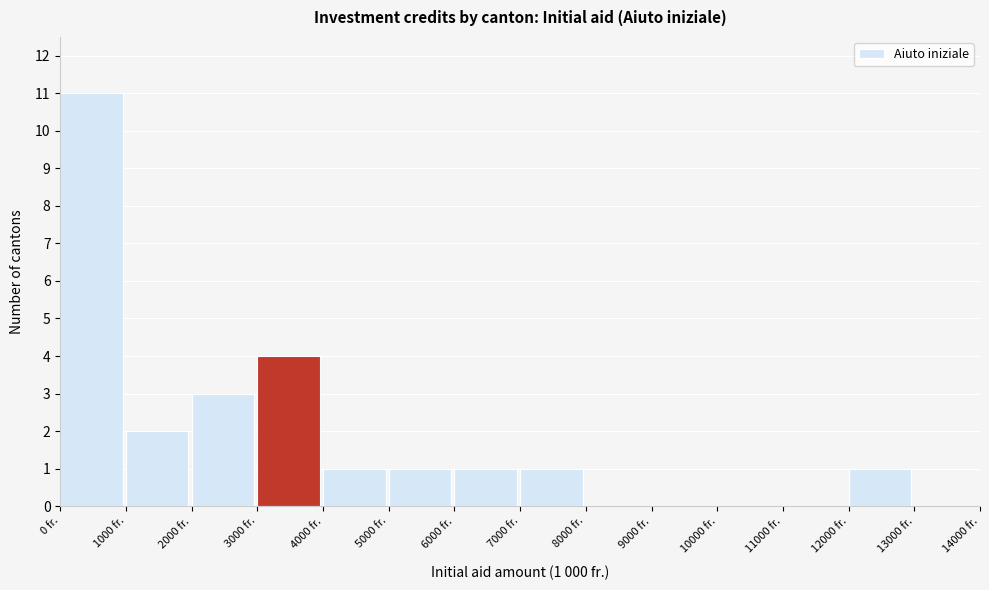

Which range on the x-axis has the tallest bar?

0 to 1000